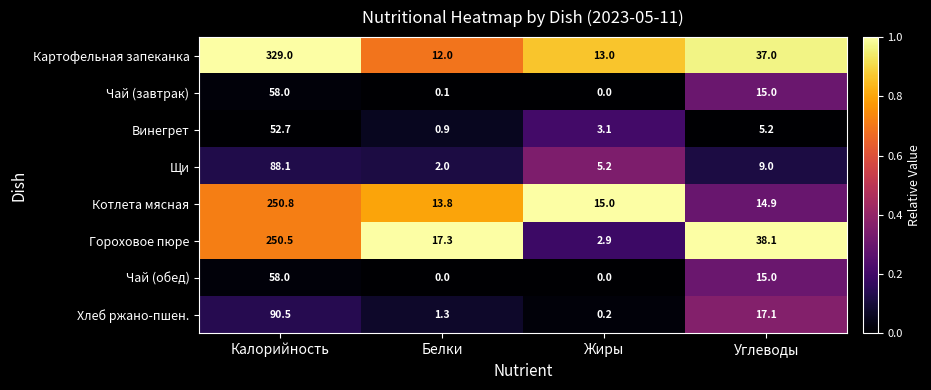

Rank the categories by Чай (завтрак) value from lowest to highest.

Жиры, Белки, Углеводы, Калорийность